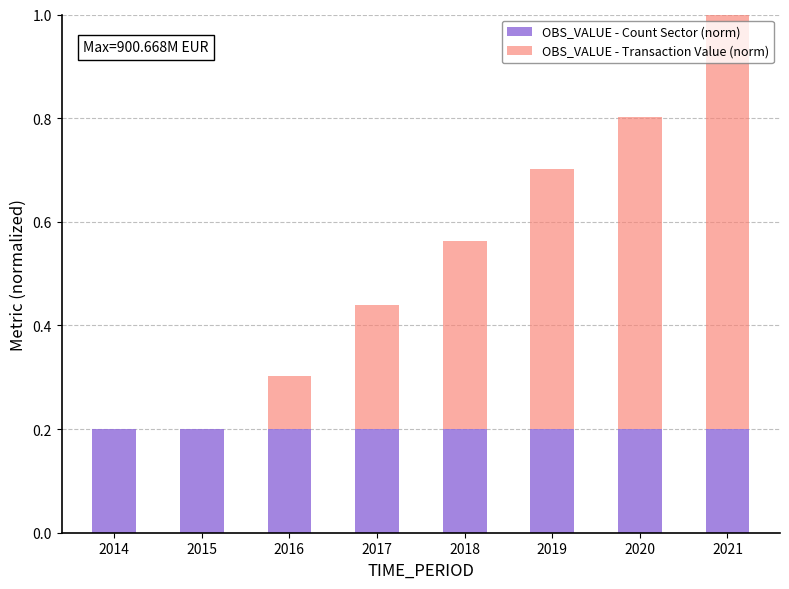

True or false: OBS_VALUE - Count Sector (norm) has a value of 0.2 at 2014.

True